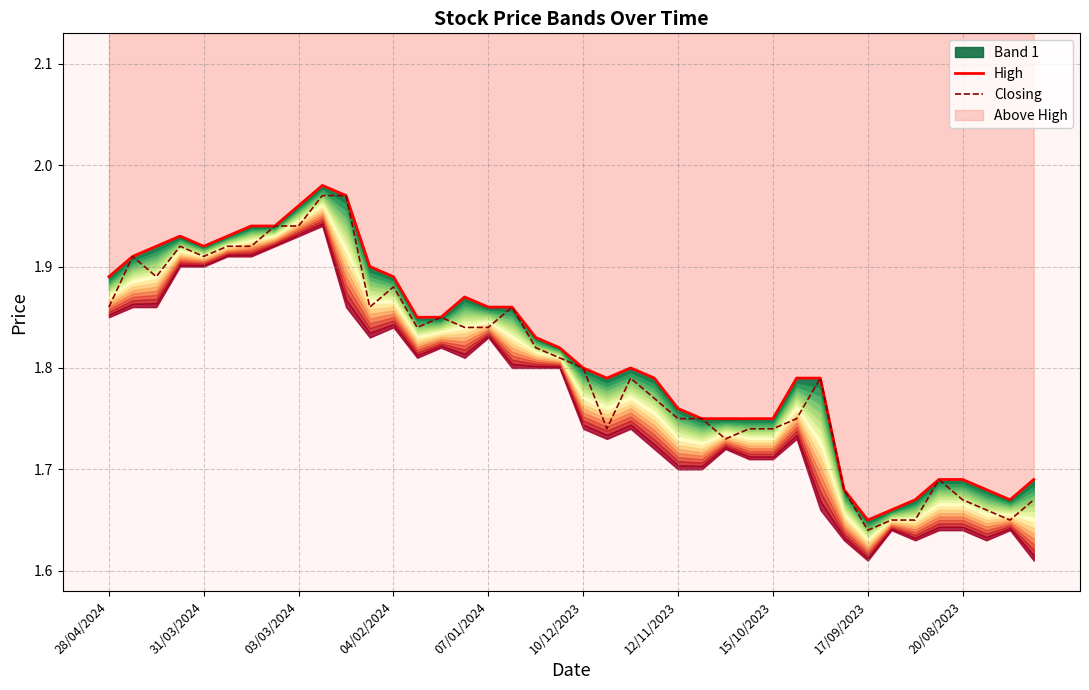

List the labels in order of Closing value, smallest first.

32, 33, 34, 38, 37, 36, 39, 31, 35, 26, 21, 27, 28, 24, 25, 29, 23, 22, 30, 20, 19, 18, 13, 15, 16, 14, 28/04/2024, 11, 17, 12, 03/03/2024, 31/03/2024, 07/01/2024, 04/02/2024, 10/12/2023, 12/11/2023, 15/10/2023, 17/09/2023, 20/08/2023, 10